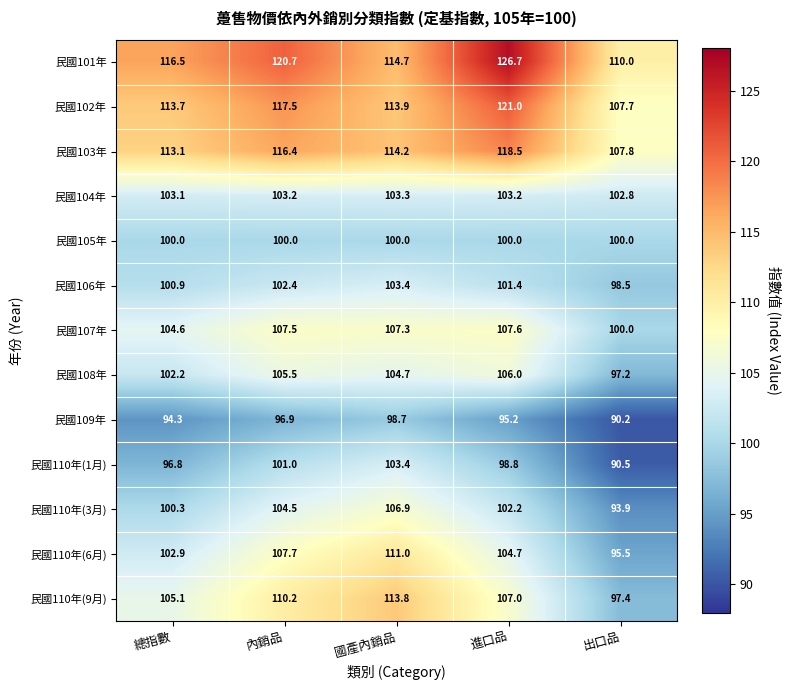

What is the minimum value for 民國110年(3月)?

93.9